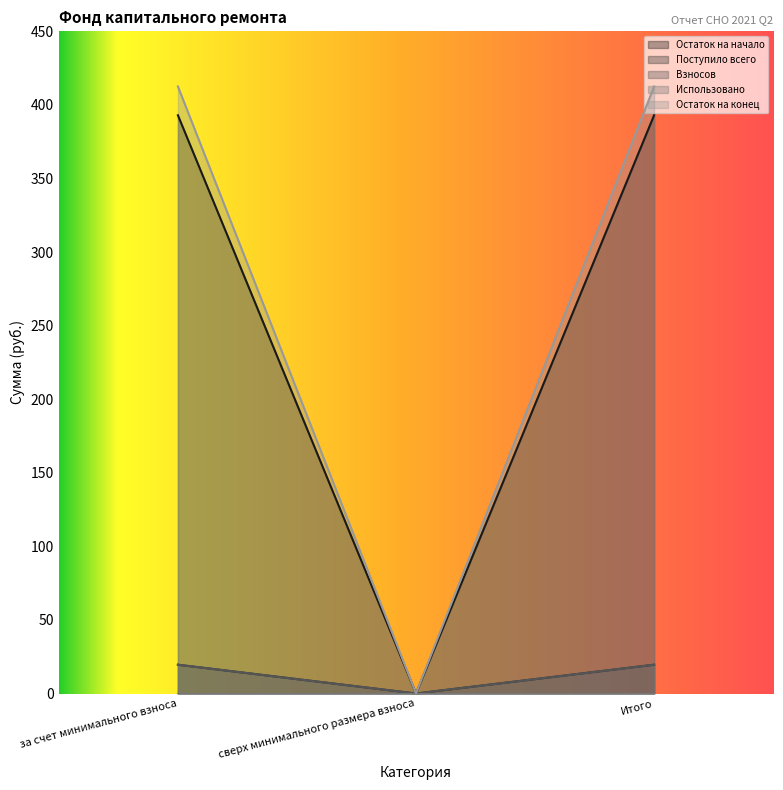

How many values in the Остаток на конец series are below 412?

1